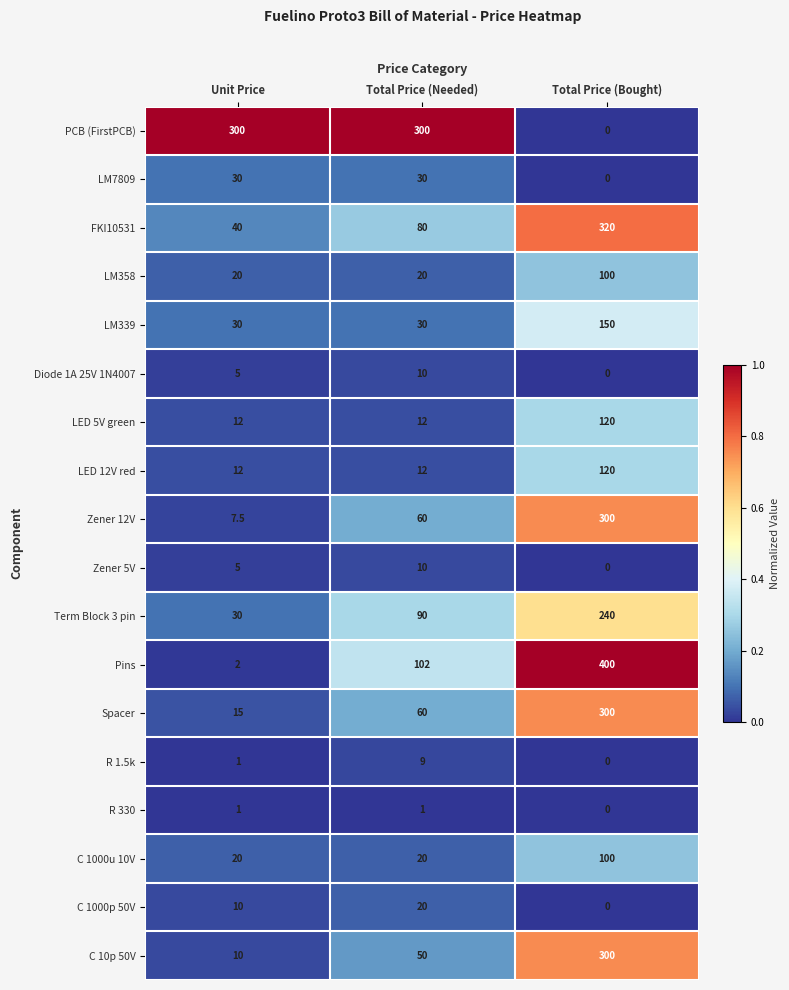

Which series changed the most between Unit Price and Total Price (Bought)?

Pins